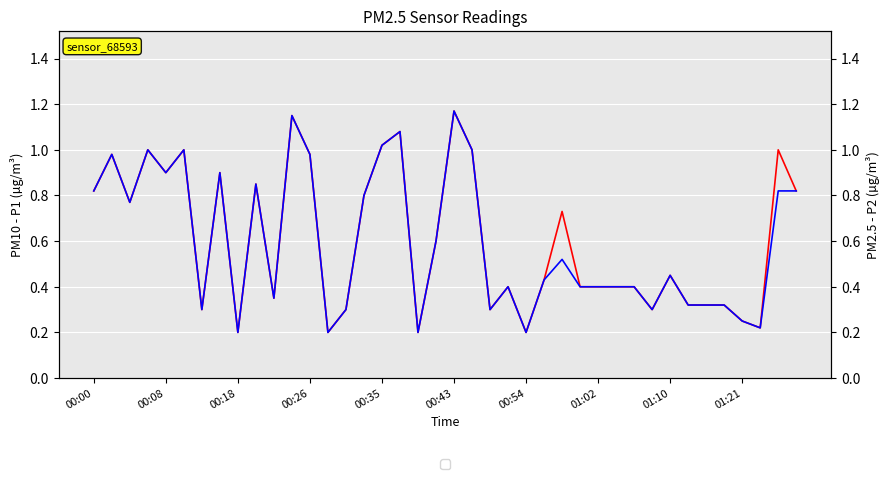

Is it true that P1 equals 0.3 at 25?

False